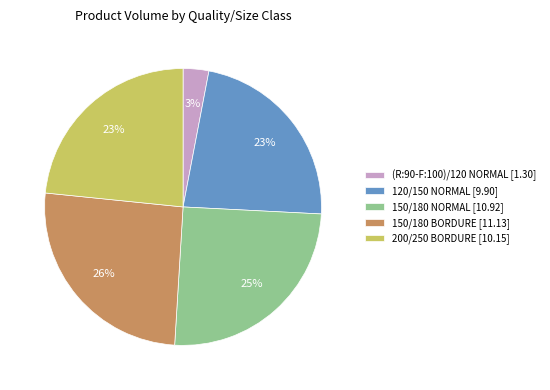

To the nearest percent, what portion does 150/180 NORMAL represent?

25%